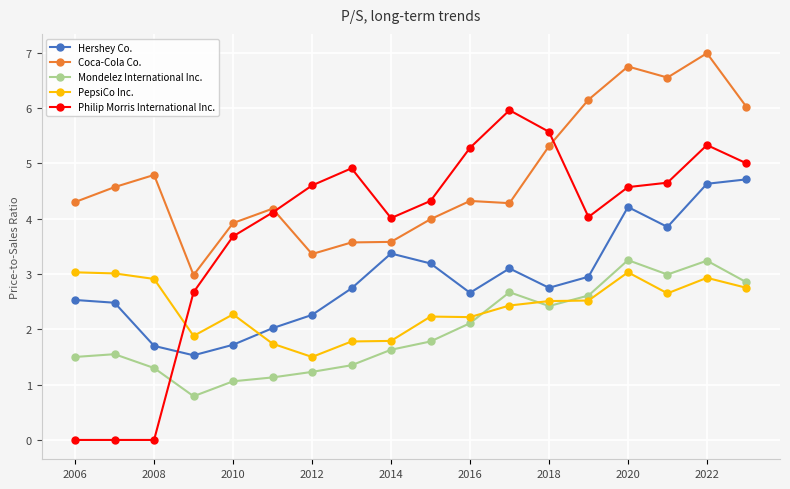

True or false: Philip Morris International Inc. has more than 1 points higher than both neighbors.

True